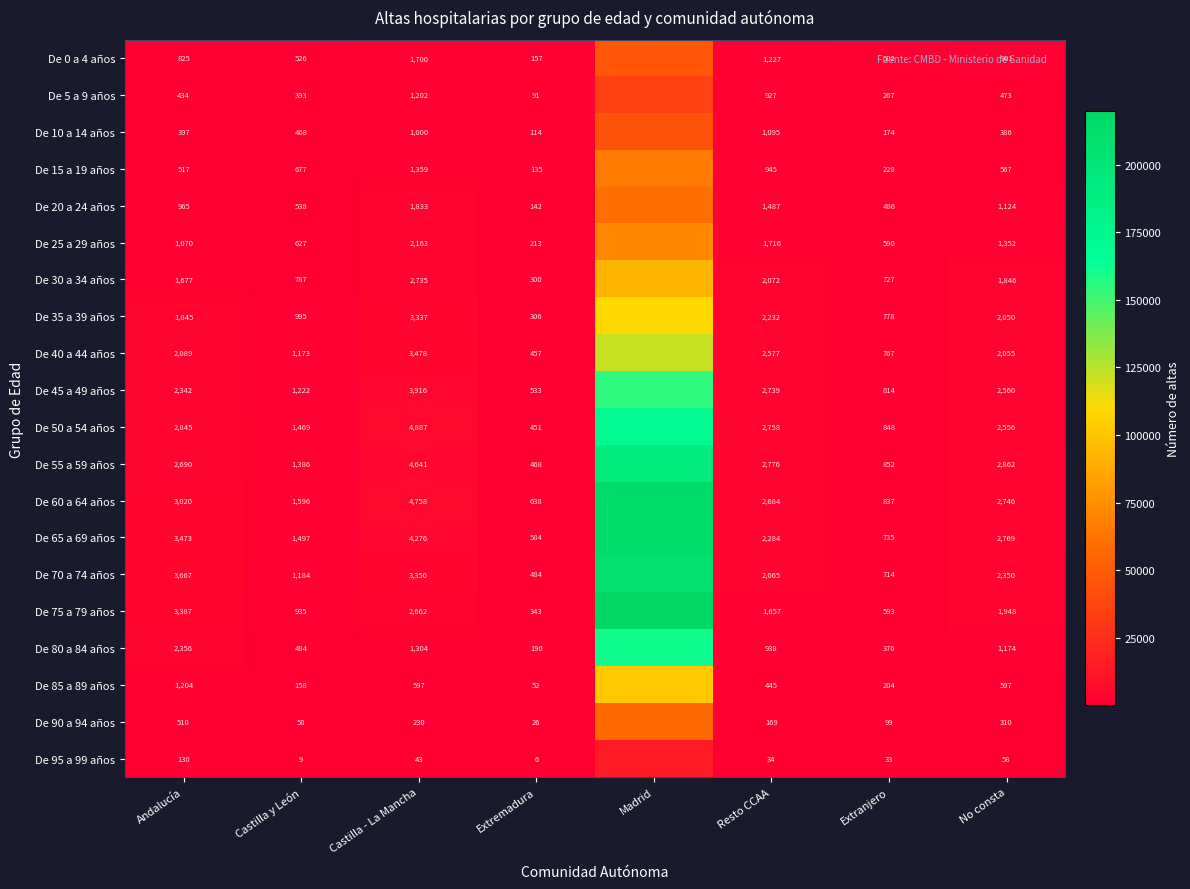

Which category has the lowest value across all series?

Extremadura